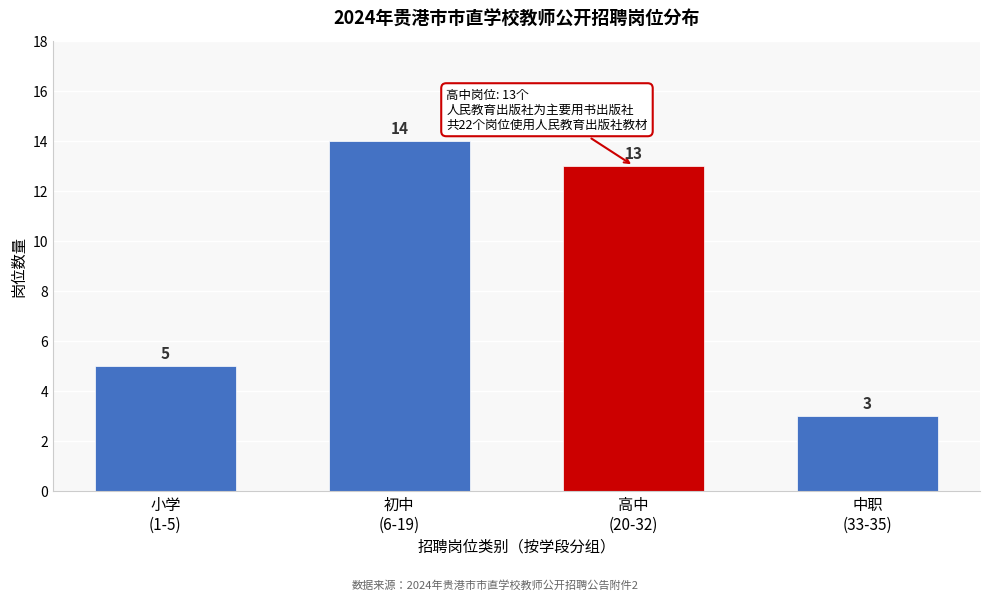

Reading left to right, what are all the values shown in this chart?

5	14	13	3